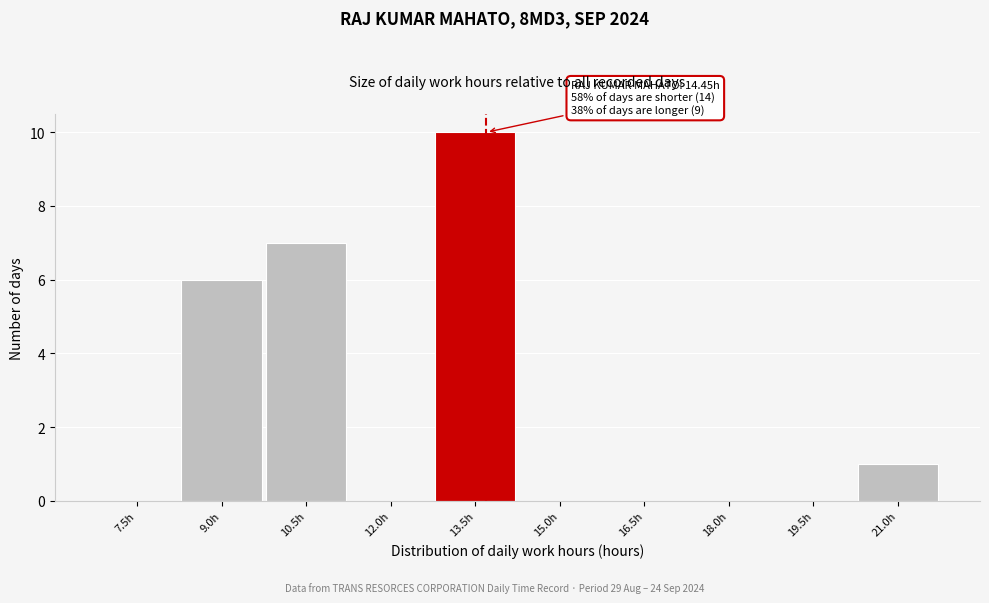

Reading left to right, extract all data points from this chart.

7.5h=0	9.0h=6	10.5h=7	12.0h=0	13.5h=10	15.0h=0	16.5h=0	18.0h=0	19.5h=0	21.0h=1